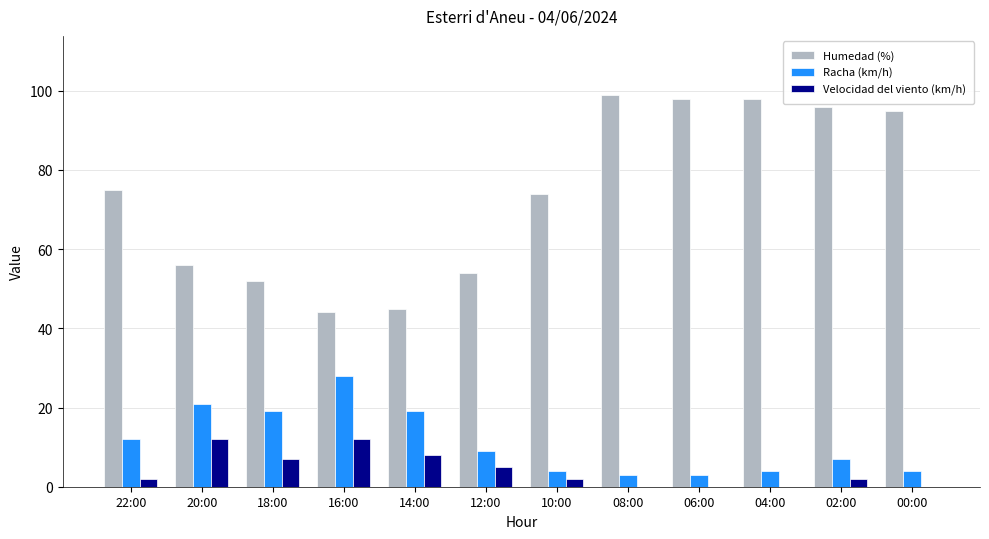

Which category has the highest value in the Racha (km/h) series?

16:00